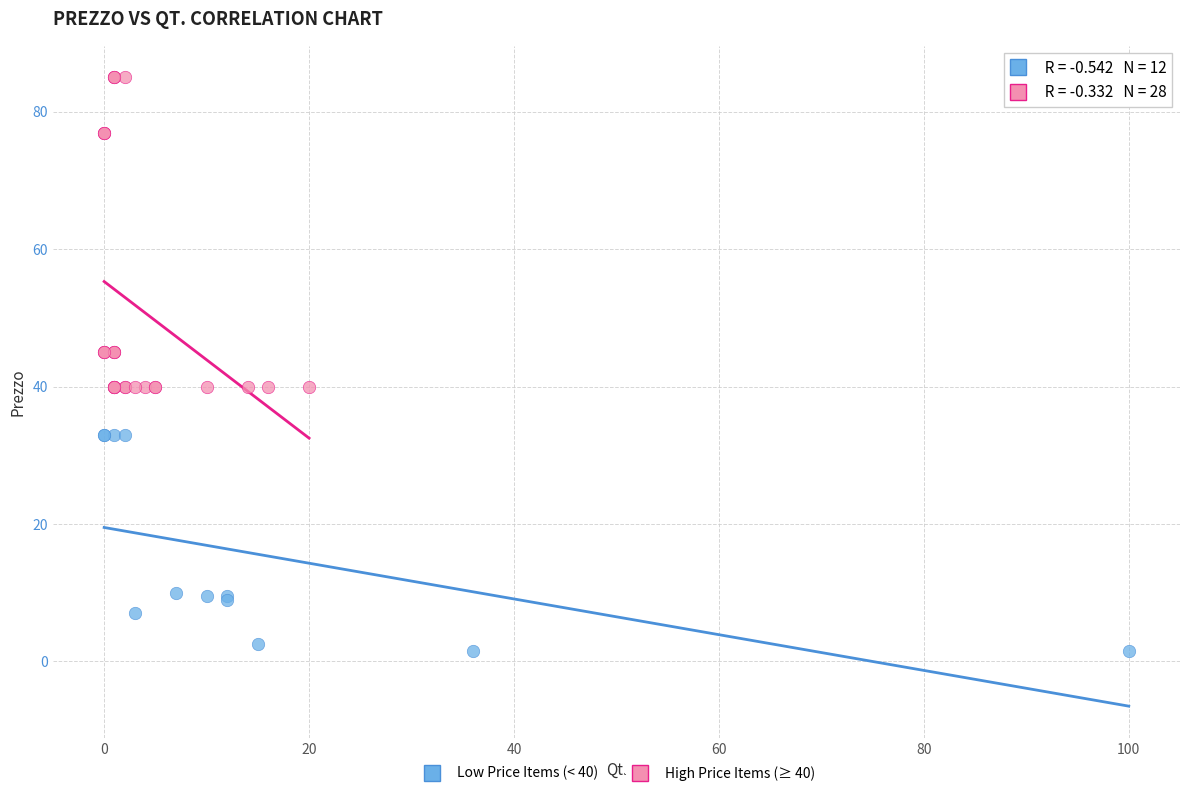

Which series has the largest Y range (max minus min)?

High Price Items (≥ 40)